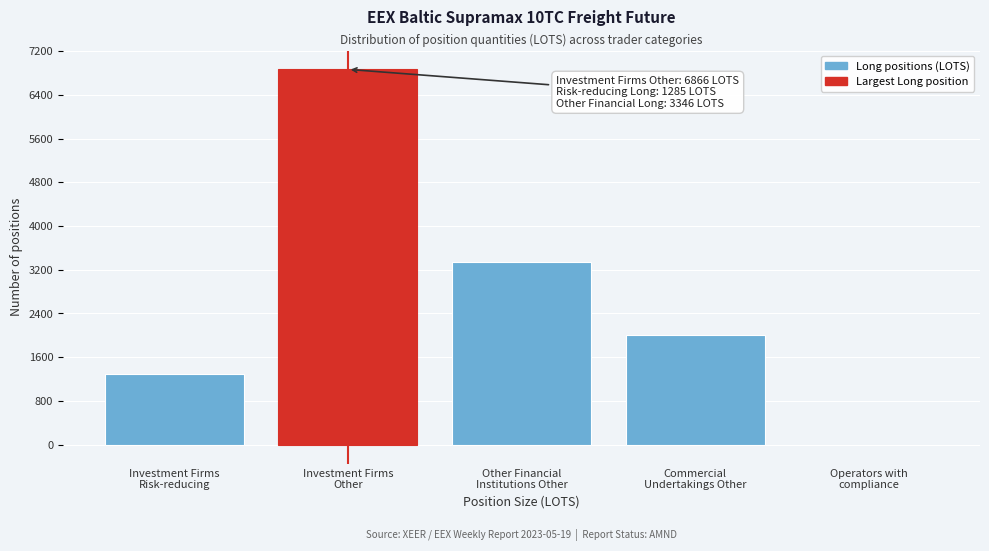

What is the maximum value shown in the chart?

6866